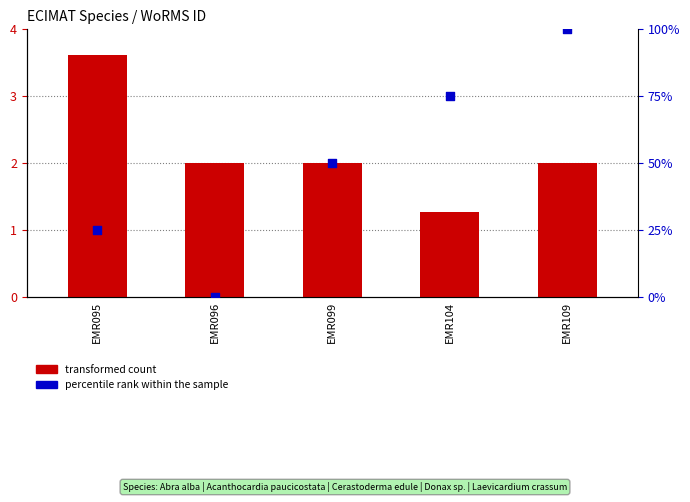

Which series has the largest total across all categories?

percentile rank within the sample